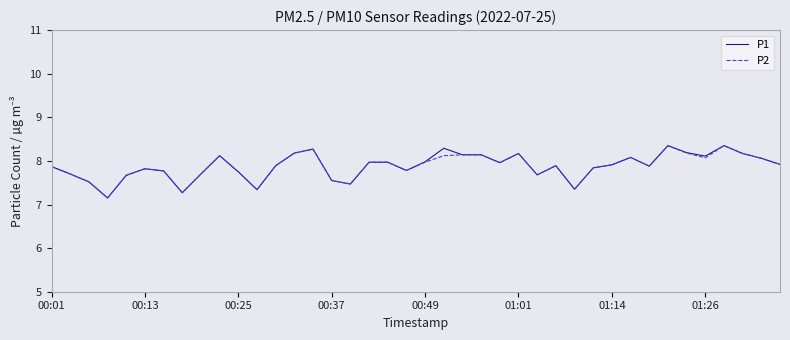

What is the lowest value of the P2 series?

7.2